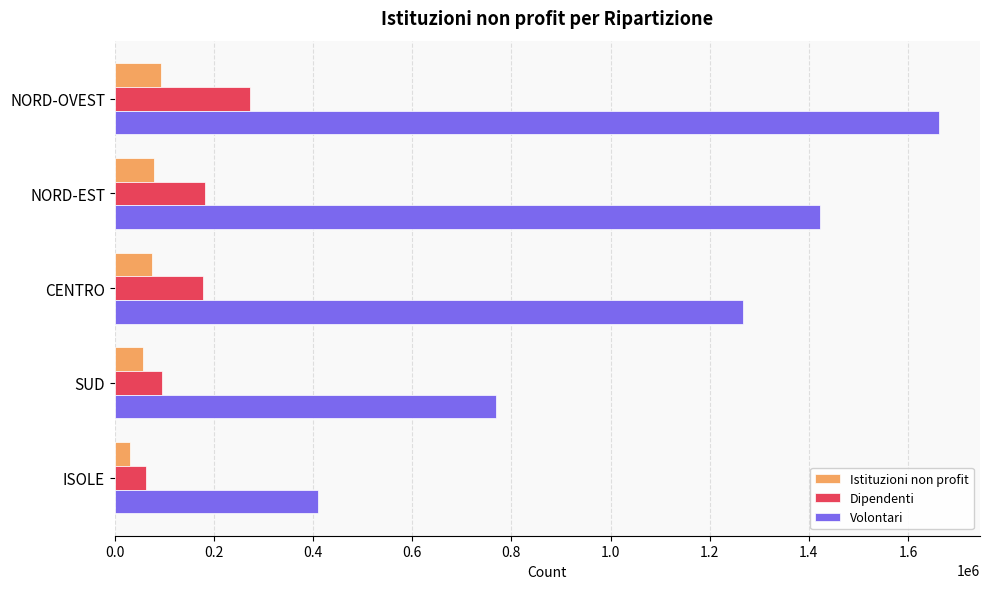

List the series in order of their peak value, highest first.

Volontari, Dipendenti, Istituzioni non profit